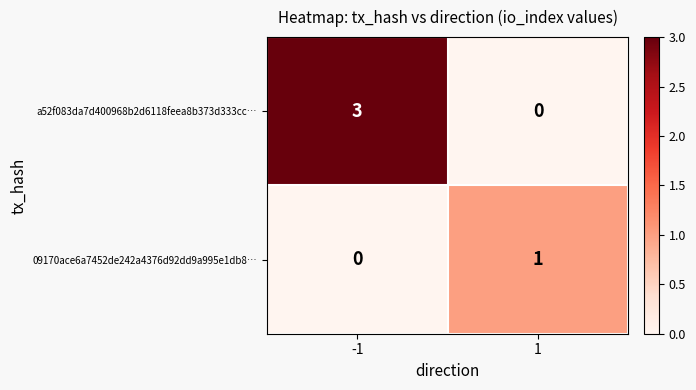

Which series has the largest total across all categories?

a52f083da7d400968b2d6118feea8b373d333cc…